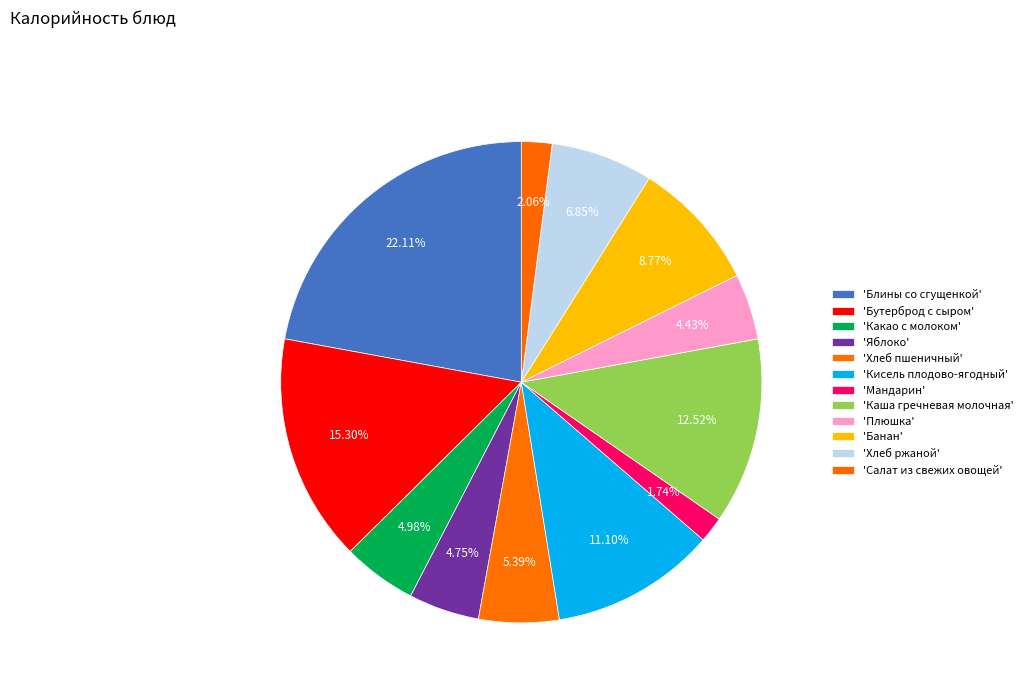

Which slice is the smallest?

Мандарин